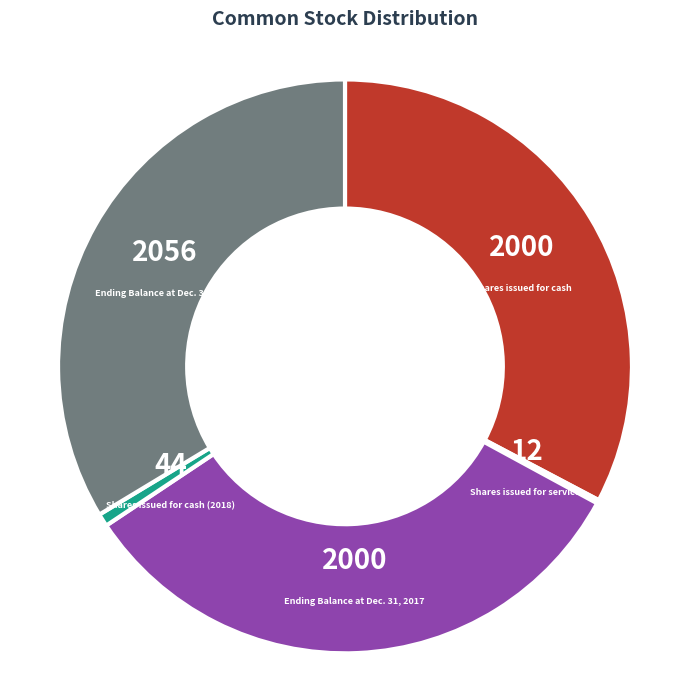

What is the largest slice in the pie chart?

Ending Balance at Dec. 31, 2018